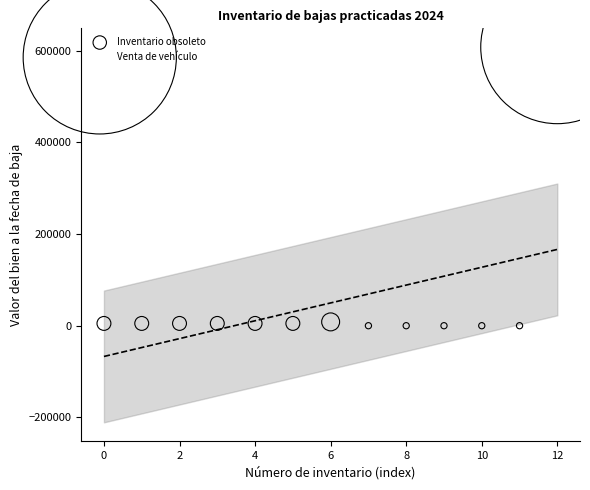

What are all the series names shown in the legend?

Inventario obsoleto, Venta de vehículo